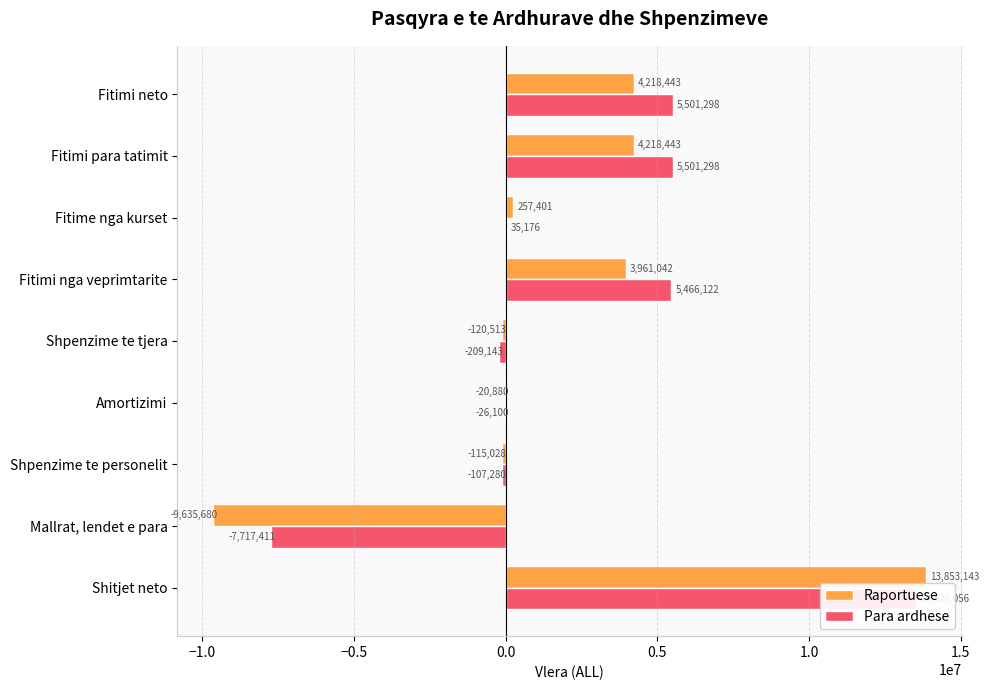

How many data points does each series have?

9